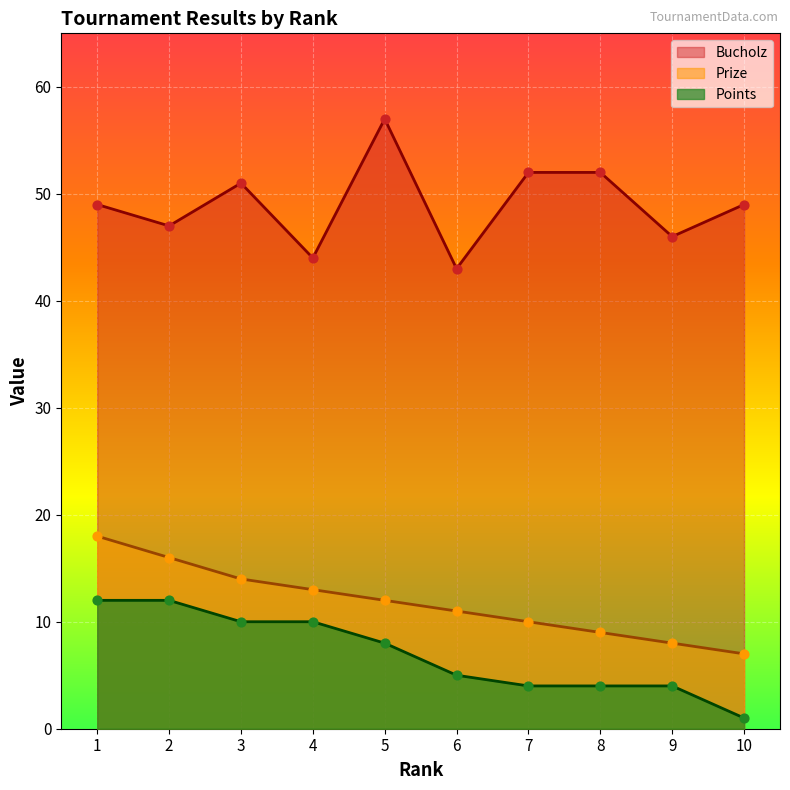

Which series reaches the maximum Y coordinate?

Bucholz